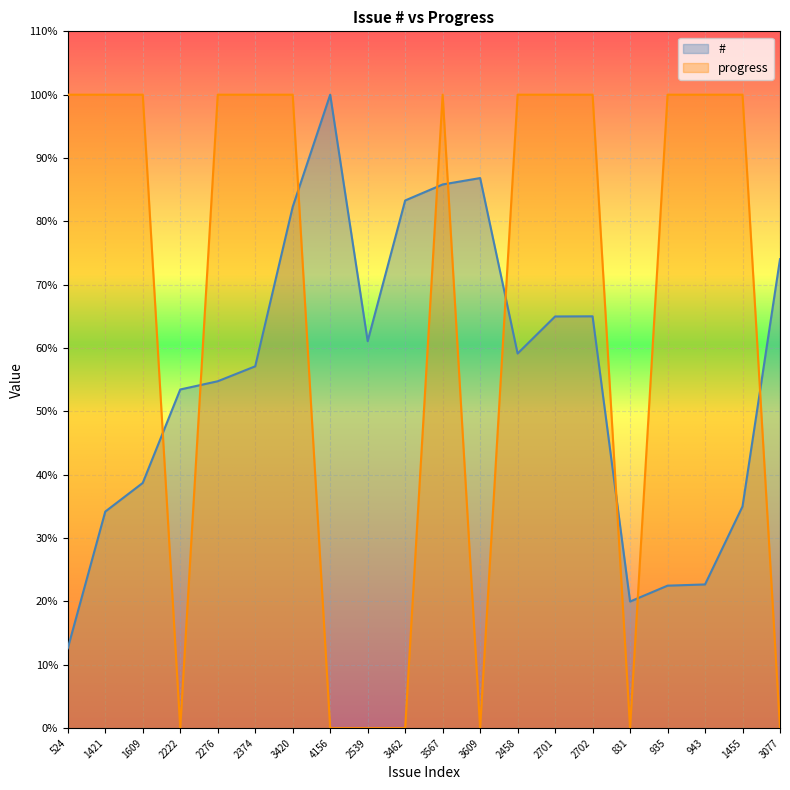

Is the value of progress at 3420 greater than the value of # at 1455?

Yes